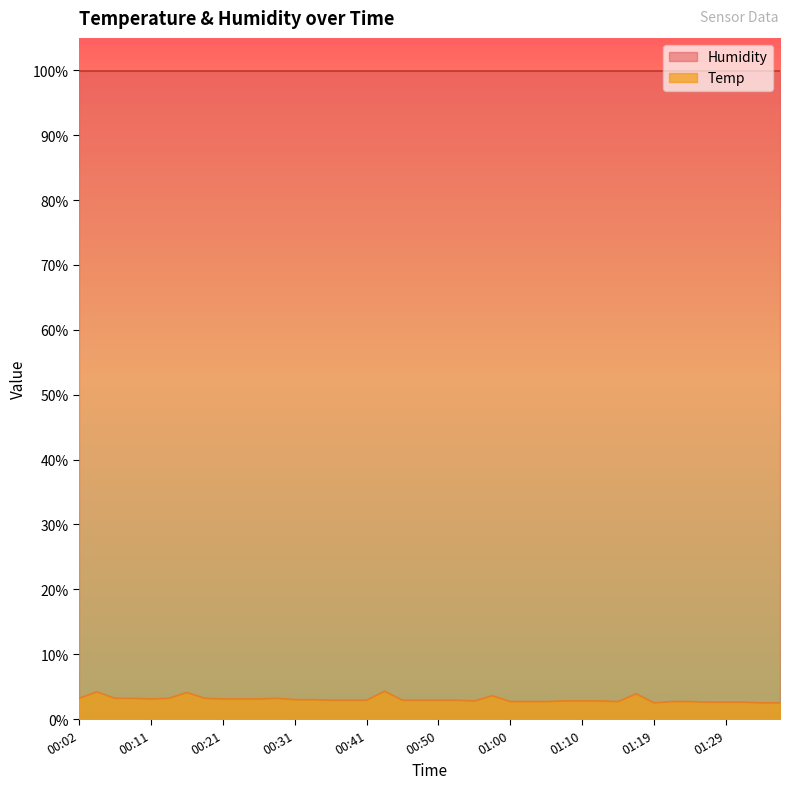

True or false: there are more than 2 points higher than both neighbors.

True